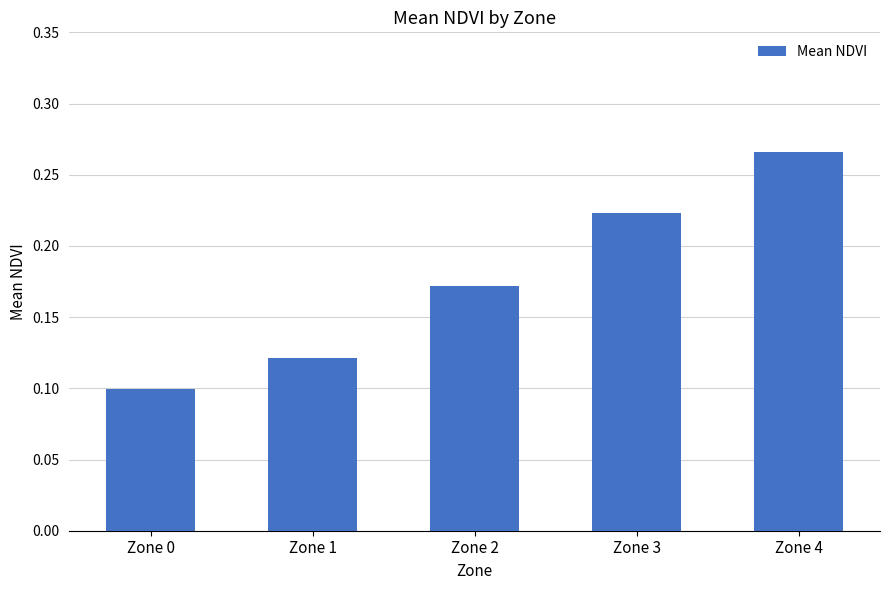

List the labels in order of value, smallest first.

Zone 0, Zone 1, Zone 2, Zone 3, Zone 4